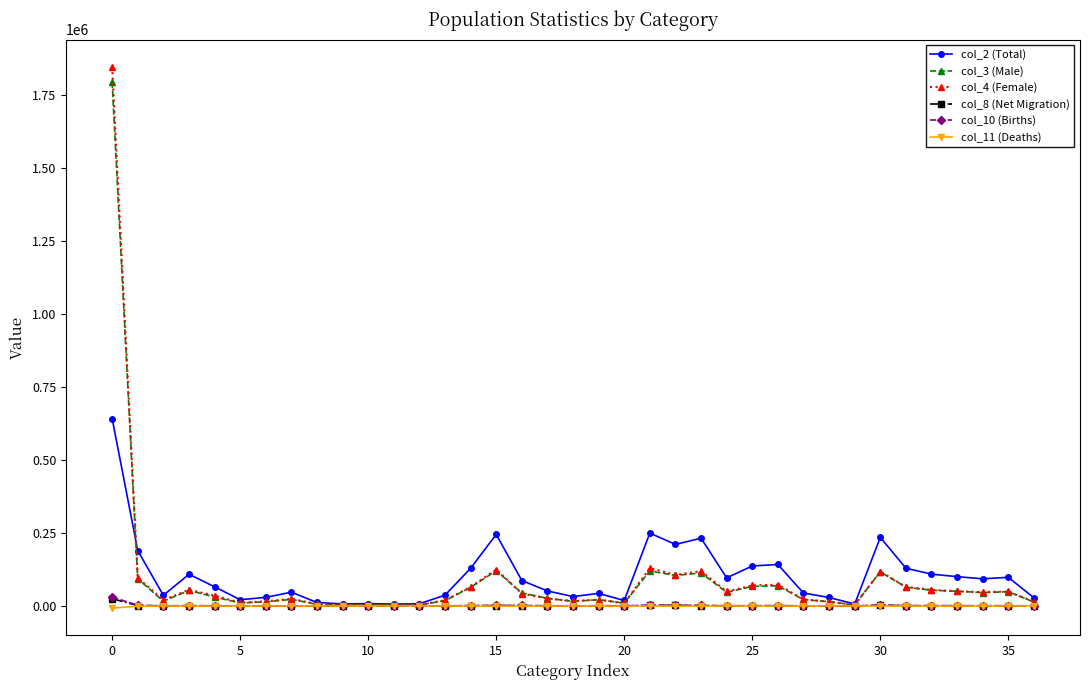

What is the sum of all col_8 (Net Migration) values?

45967